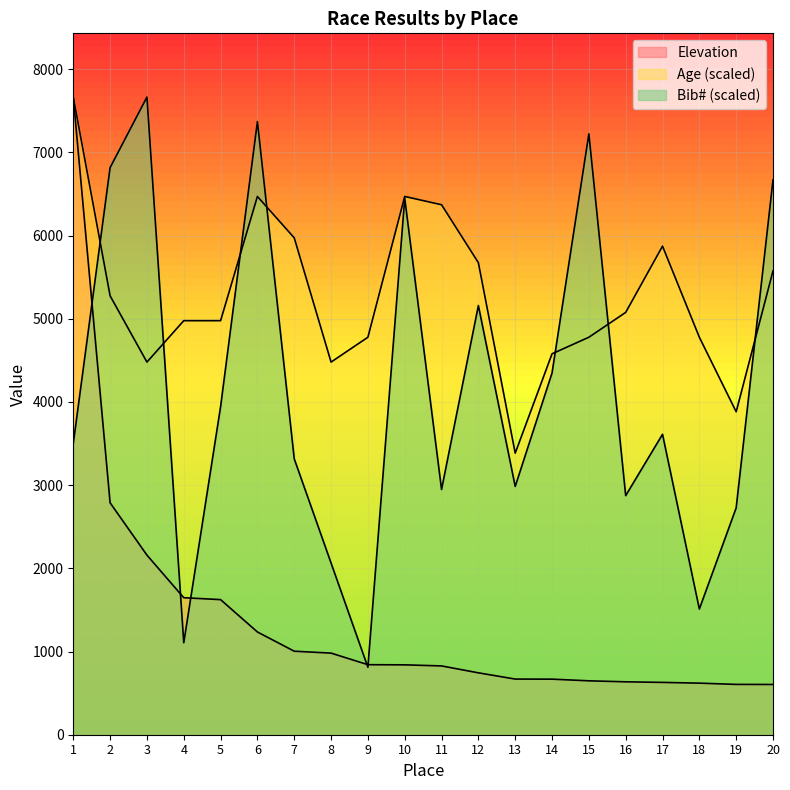

What is the difference between the highest and lowest values at 16?

4440.8